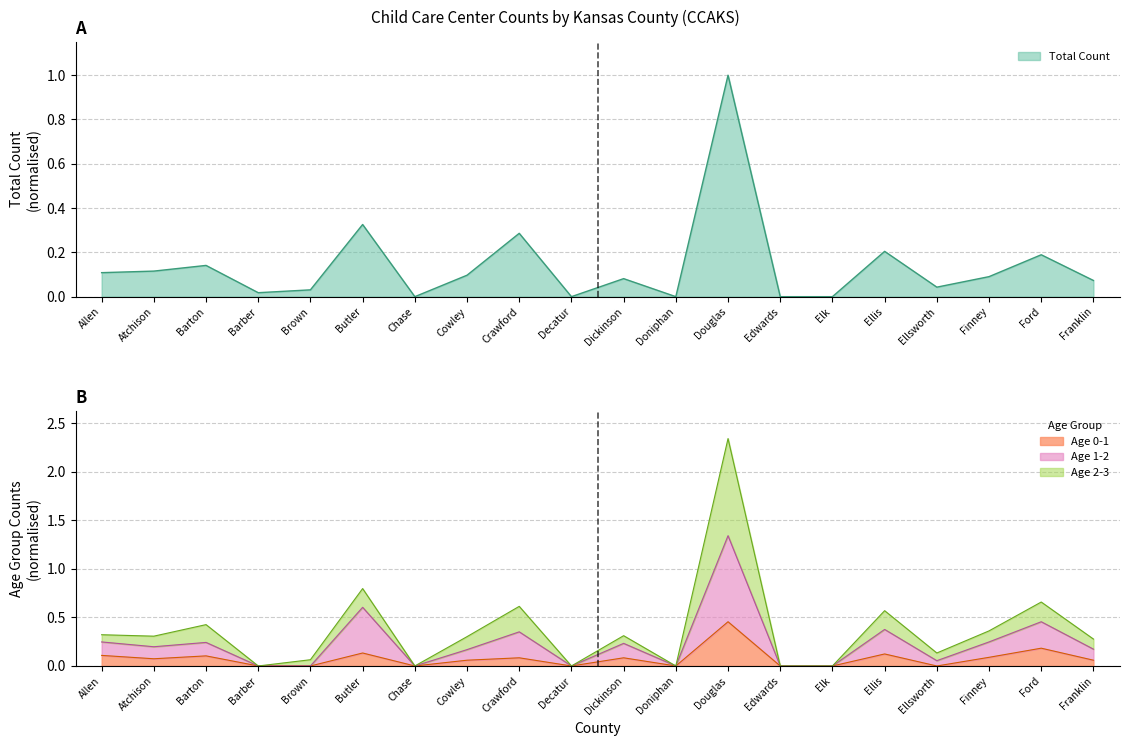

At which category is the sum across all series the highest?

Douglas